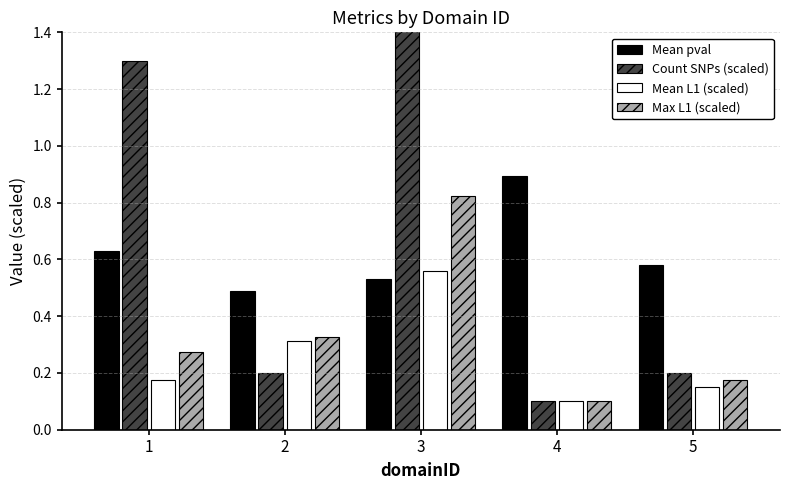

At which category is the sum across all series the highest?

3